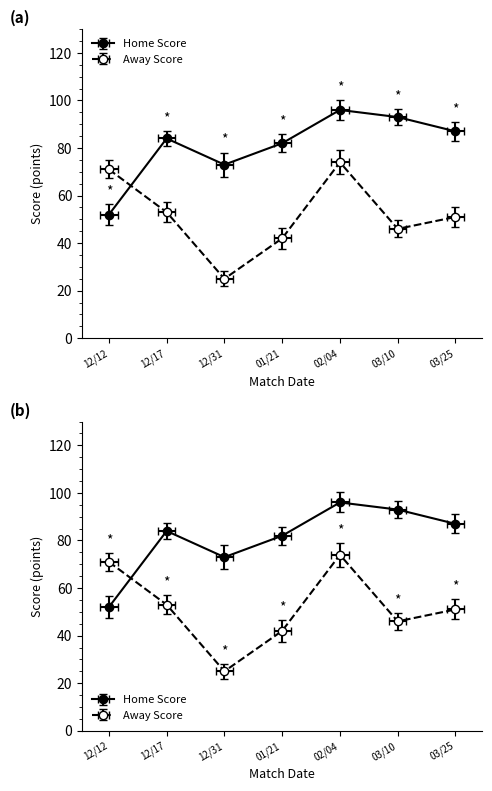

What is the difference between the second highest and minimum values in the Away Score series?

46